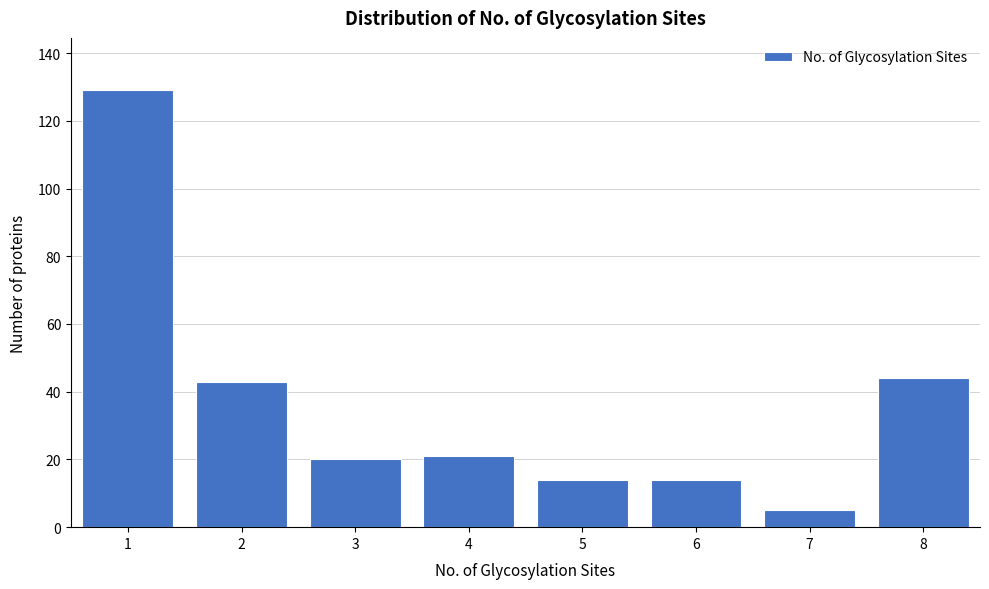

Reading left to right, list all the values displayed in this chart.

1=129	2=43	3=20	4=21	5=14	6=14	7=5	8=44